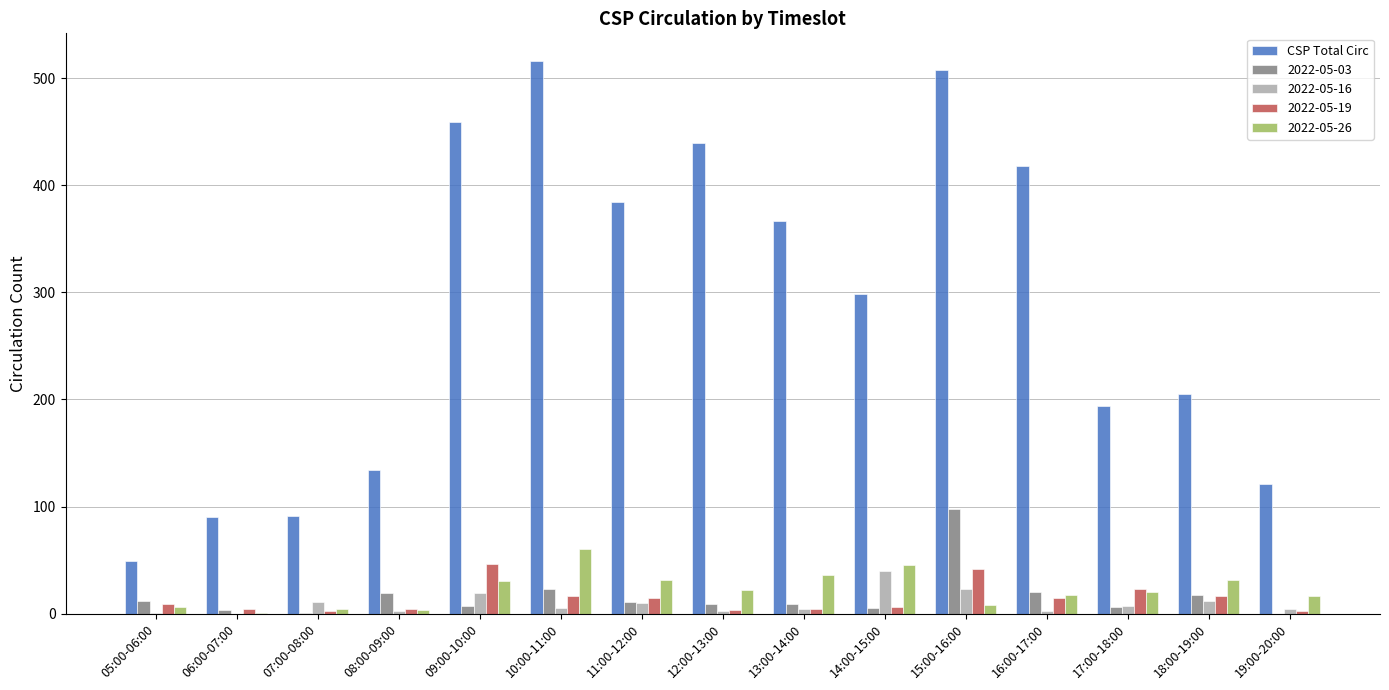

At which category does the chart reach its peak across all series?

10:00-11:00